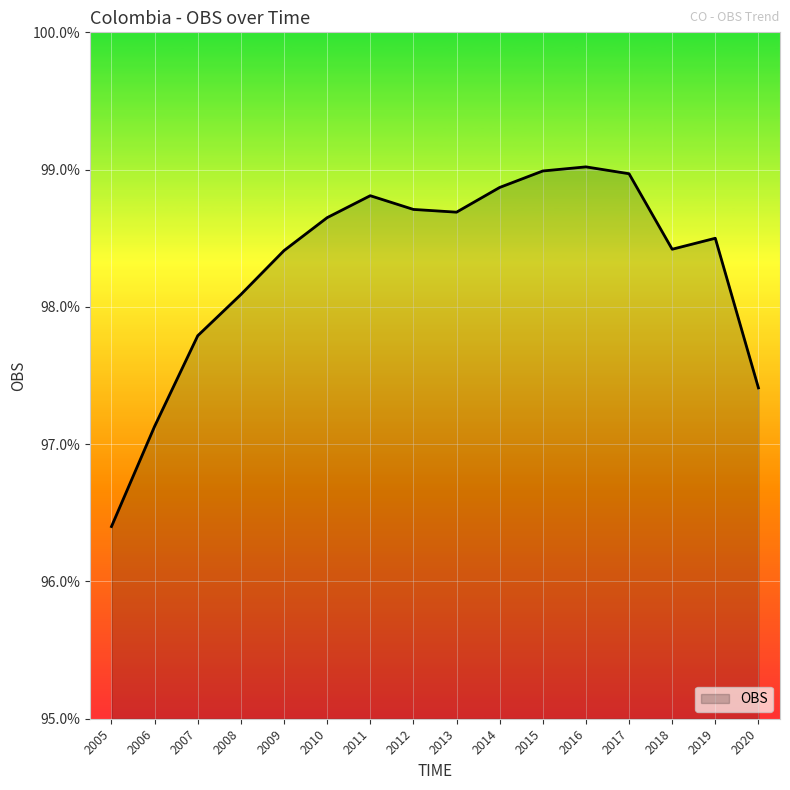

How many values are below 98?

4